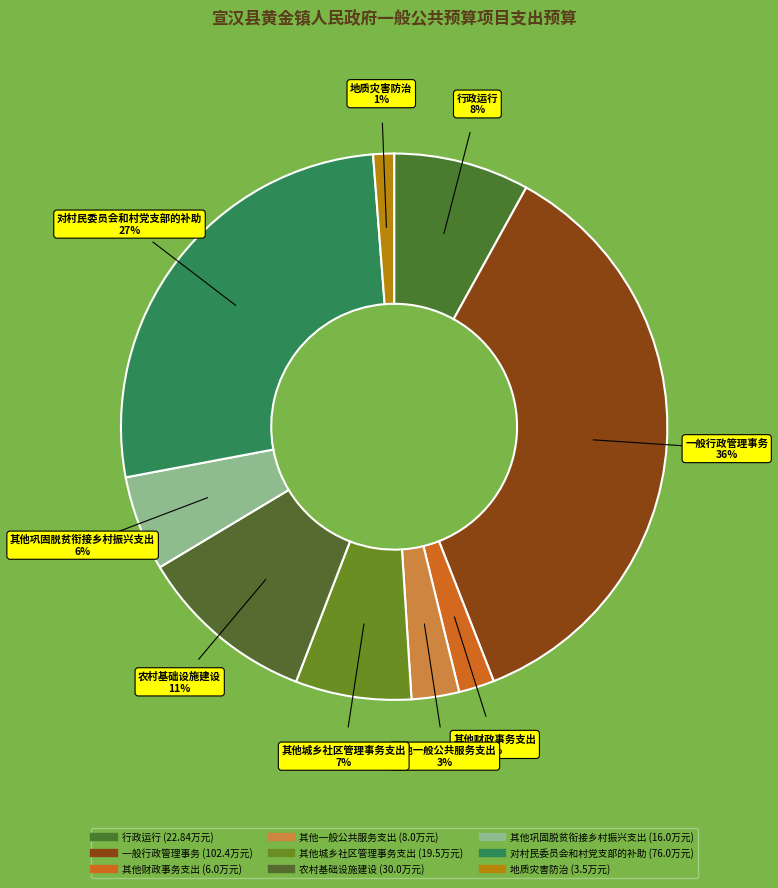

Rank the categories by value from highest to lowest.

一般行政管理事务, 对村民委员会和村党支部的补助, 农村基础设施建设, 行政运行, 其他城乡社区管理事务支出, 其他巩固脱贫衔接乡村振兴支出, 其他一般公共服务支出, 其他财政事务支出, 地质灾害防治